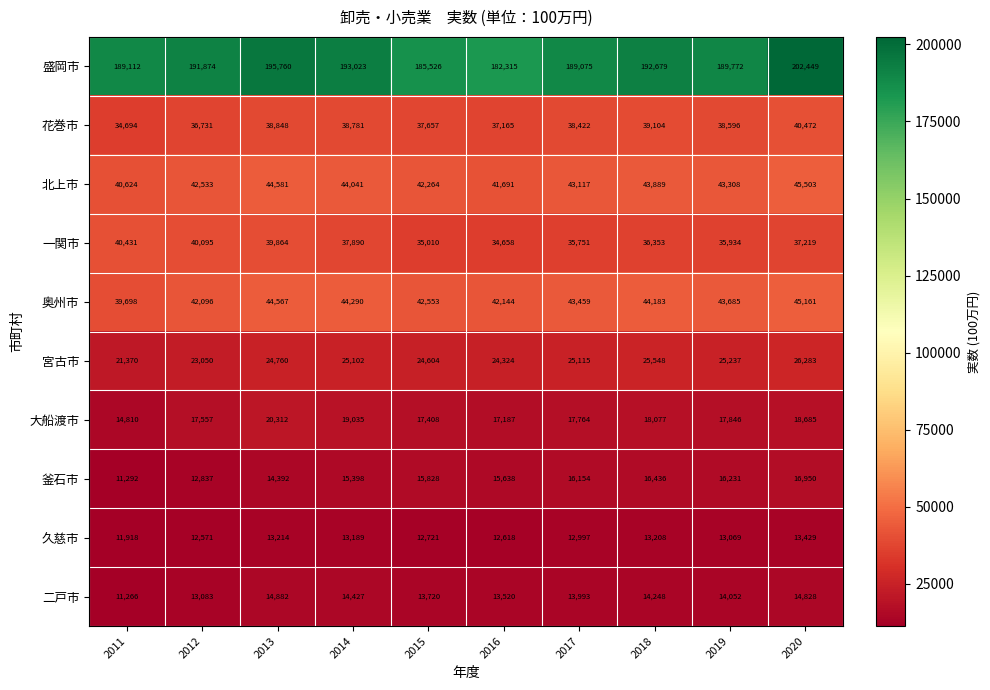

What is the sum of all 久慈市 values?

128934